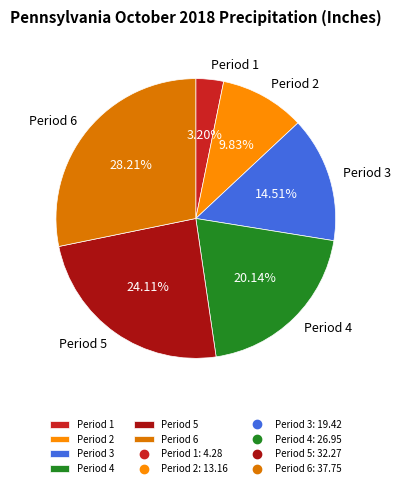

Is there any slice that represents more than half of the pie?

No